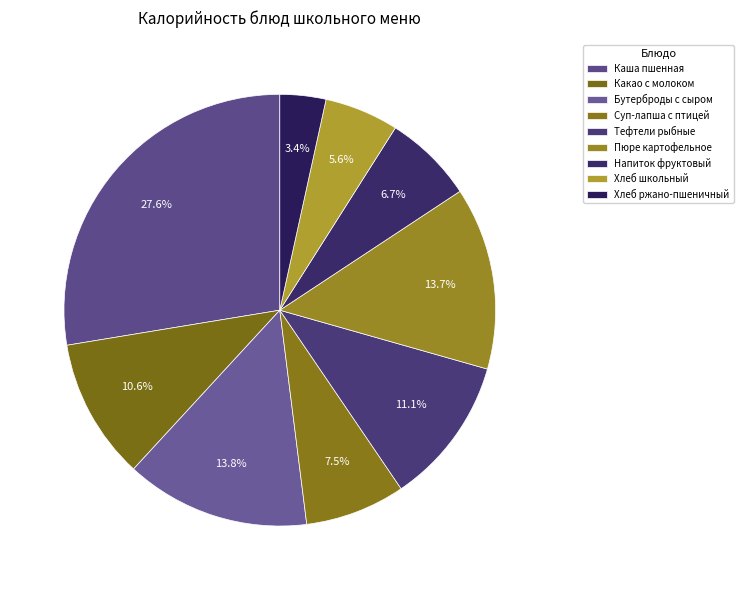

How many slices are in this pie chart?

9